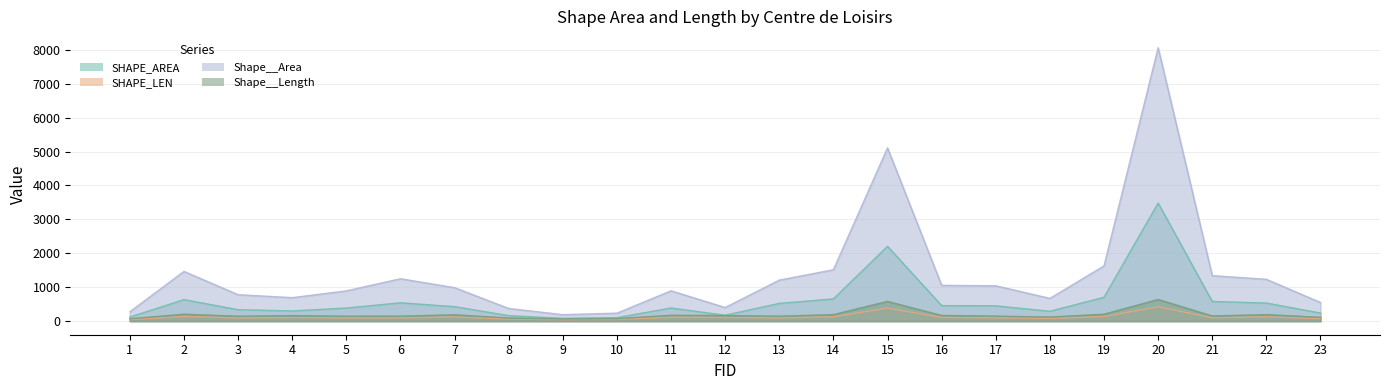

What is the approximate value of Shape__Length at 22?

190.6